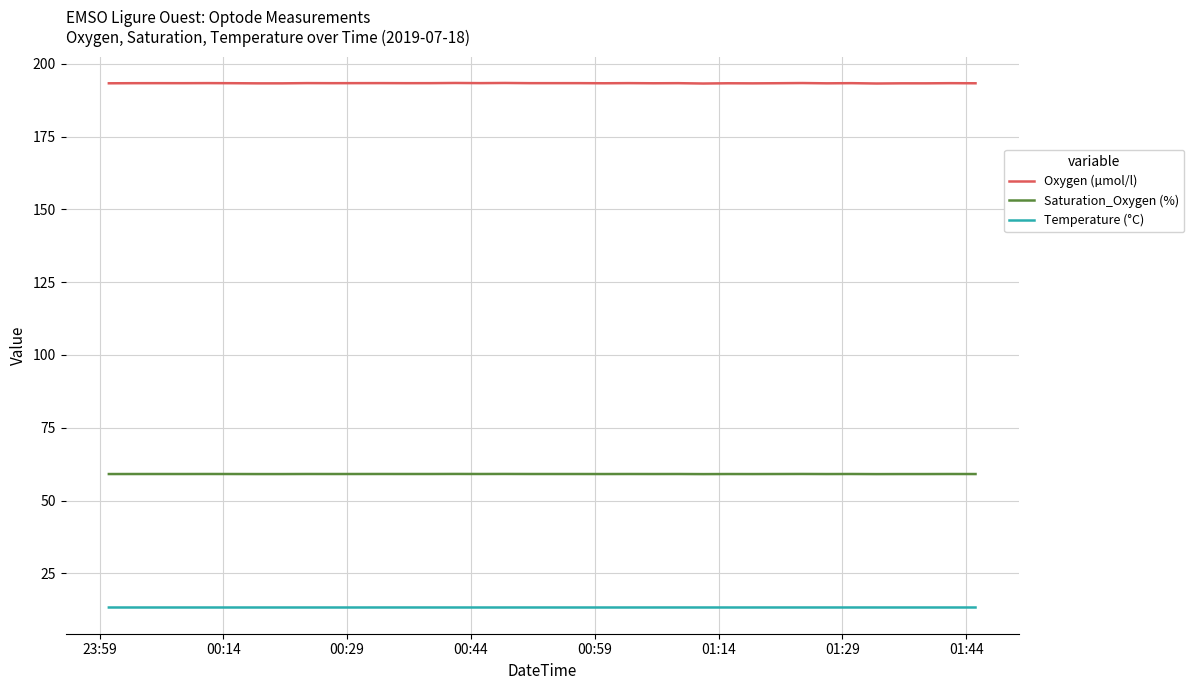

Which series has the largest total across all categories?

Oxygen (µmol/l)